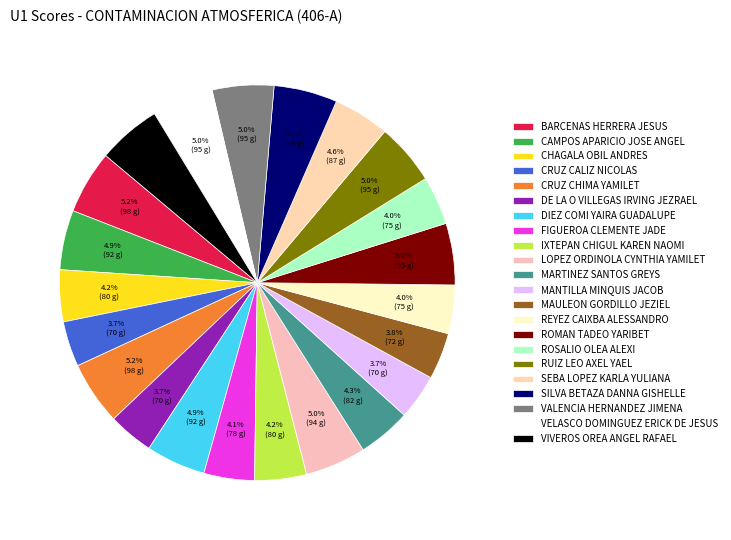

Is CAMPOS APARICIO JOSE ANGEL the majority of the pie?

No